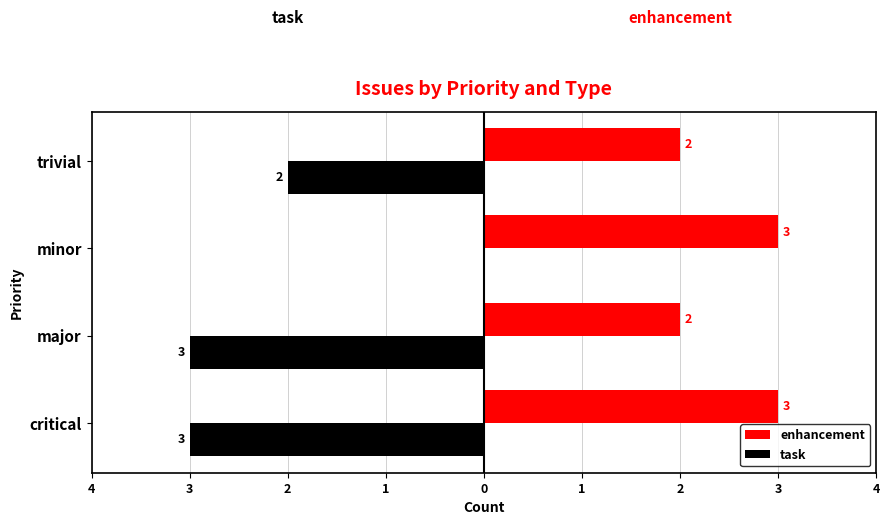

Reading left to right, extract all data points from this chart.

enhancement: 3	2	3	2
task: -3	-3	0	-2